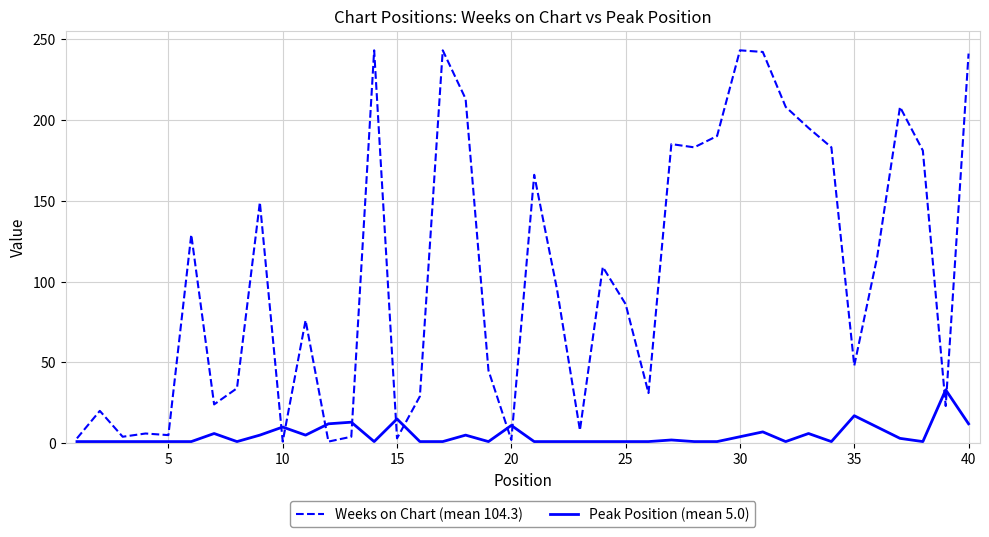

Rank the series by their maximum value, from lowest to highest.

Peak Position (mean 5.0), Weeks on Chart (mean 104.3)